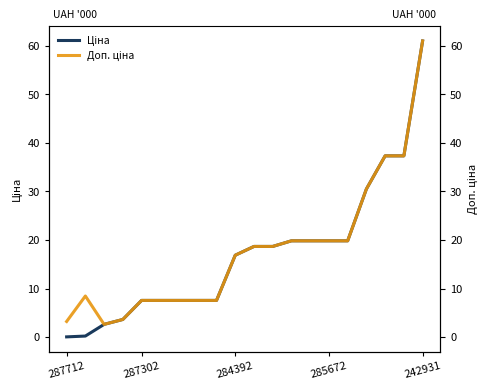

True or false: Ціна and Доп. ціна cross at least once.

False